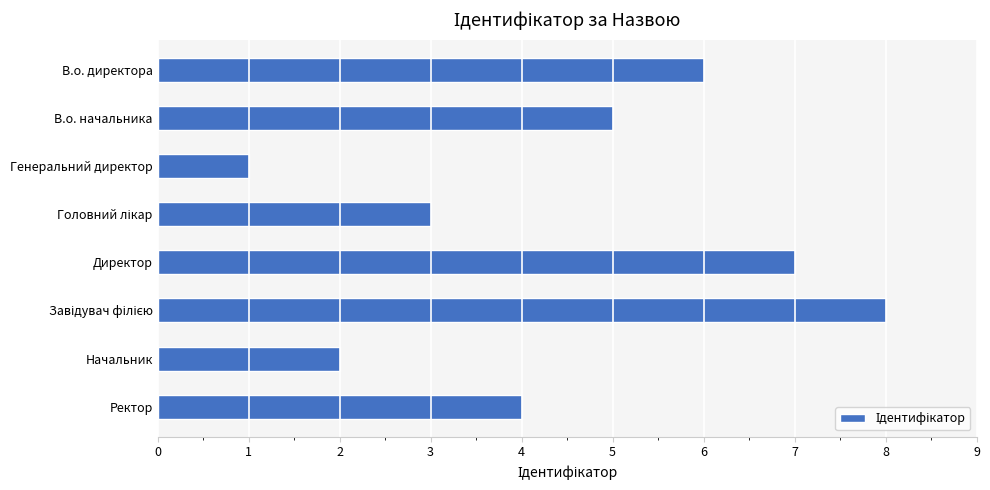

What position from the top is Ректор?

8